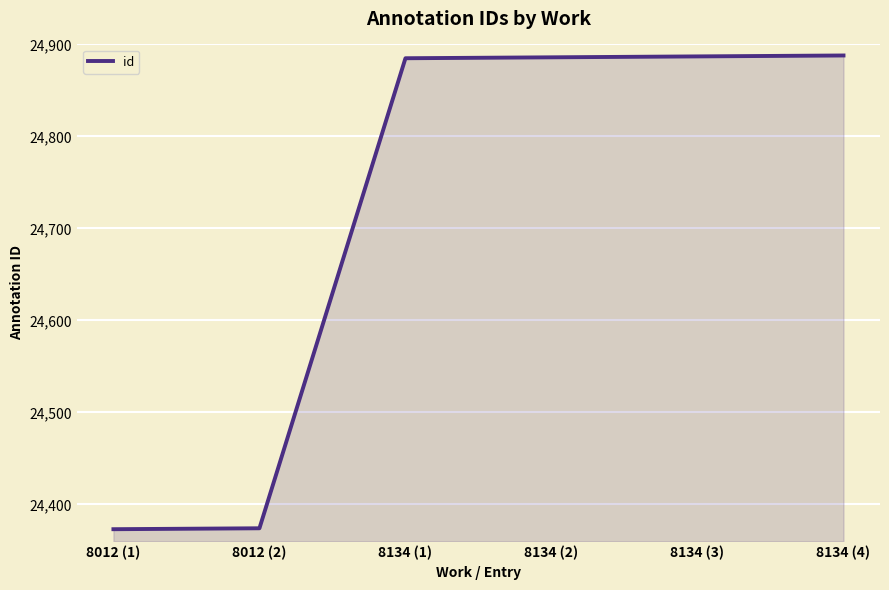

What is the sum of the values at 8134 (3) and 8134 (2)?

49773